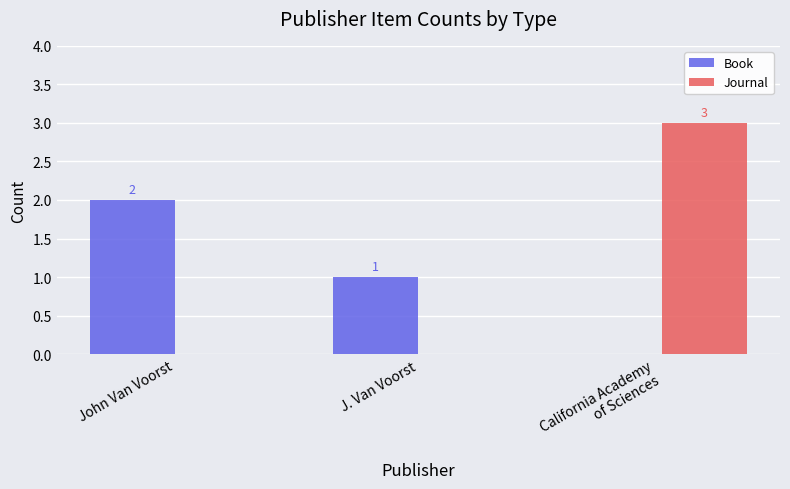

How many distinct data groups are displayed?

2